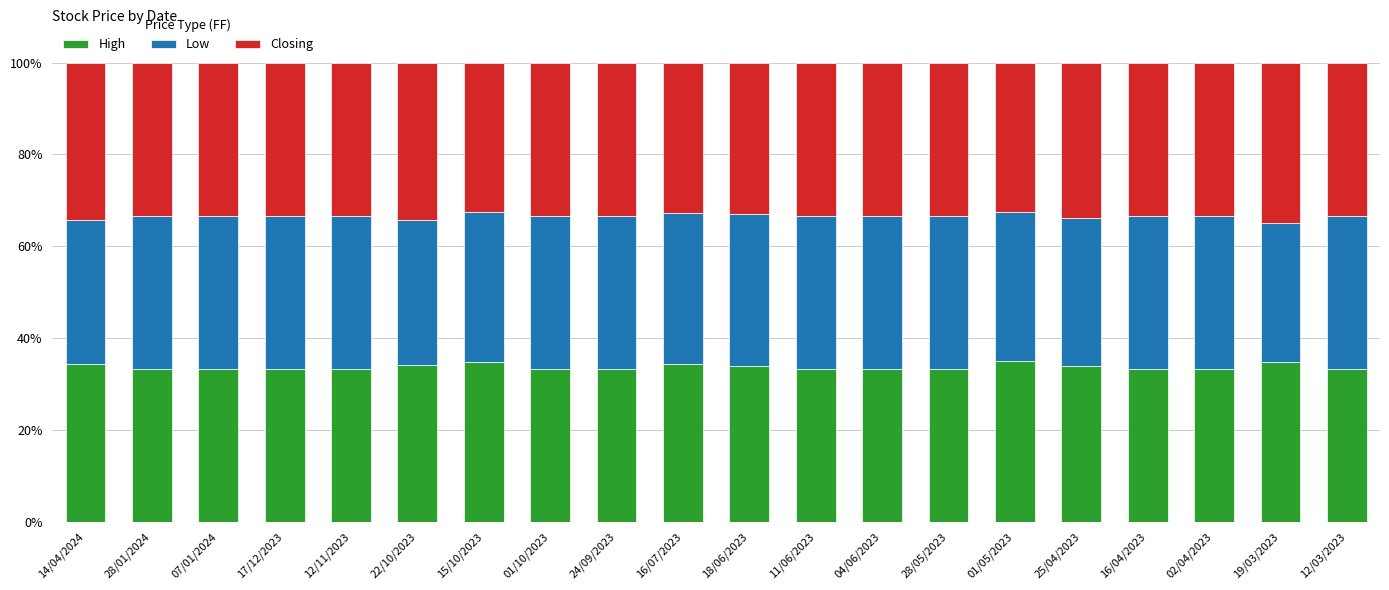

What is the sum of the High values at 22/10/2023 and 12/11/2023?

67.5